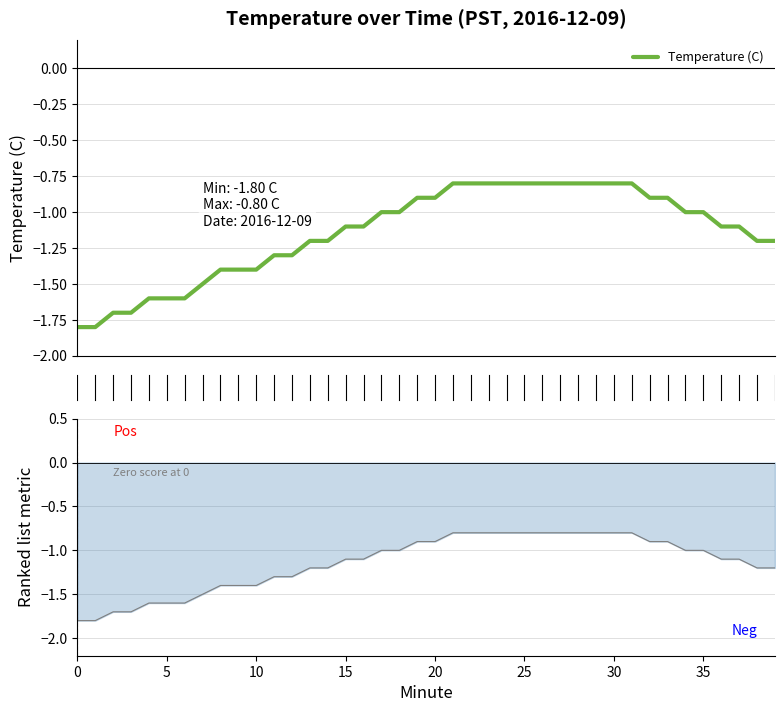

Count the number of values greater than -1.

15